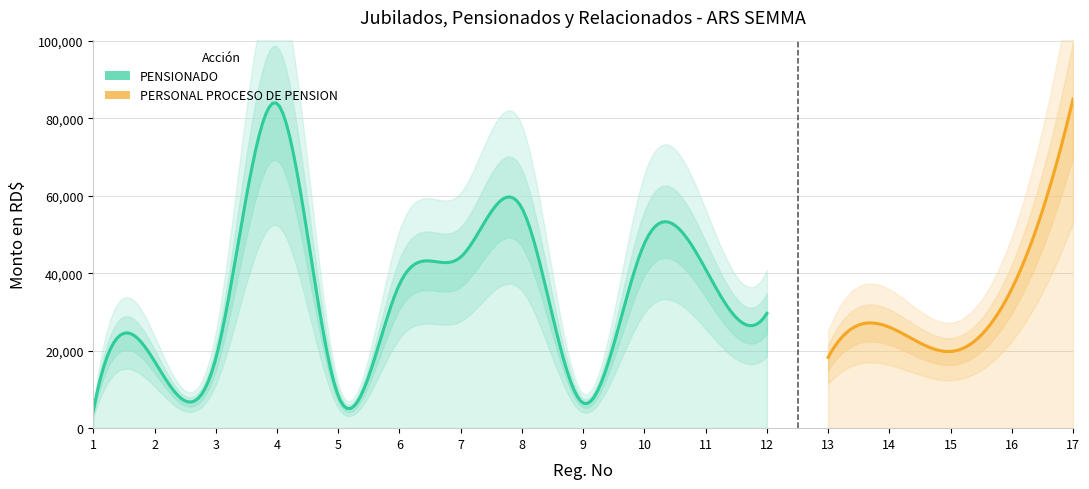

True or false: Reg.No and Monto en RD$ intersect in this chart.

False